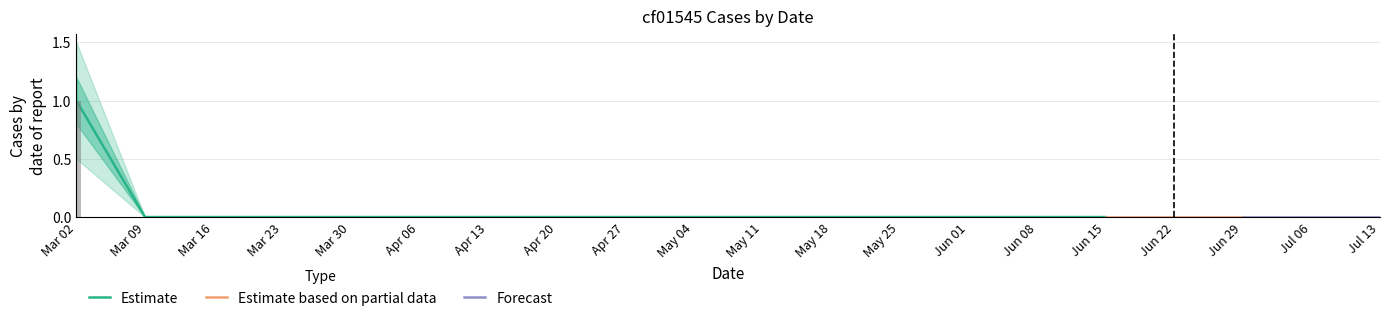

List the labels in order of value, largest first.

Mar 02, Mar 09, Mar 16, Mar 23, Mar 30, Apr 06, Apr 13, Apr 20, Apr 27, May 04, May 11, May 18, May 25, Jun 01, Jun 08, Jun 15, Jun 22, Jun 29, Jul 06, Jul 13